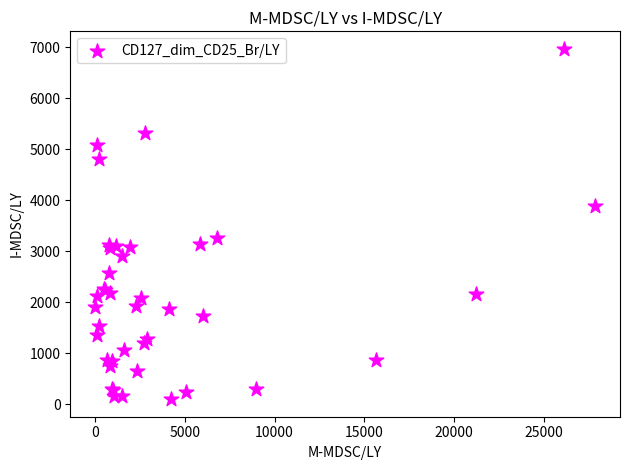

What Y value in the scatter plot is closest to 3535?

3254